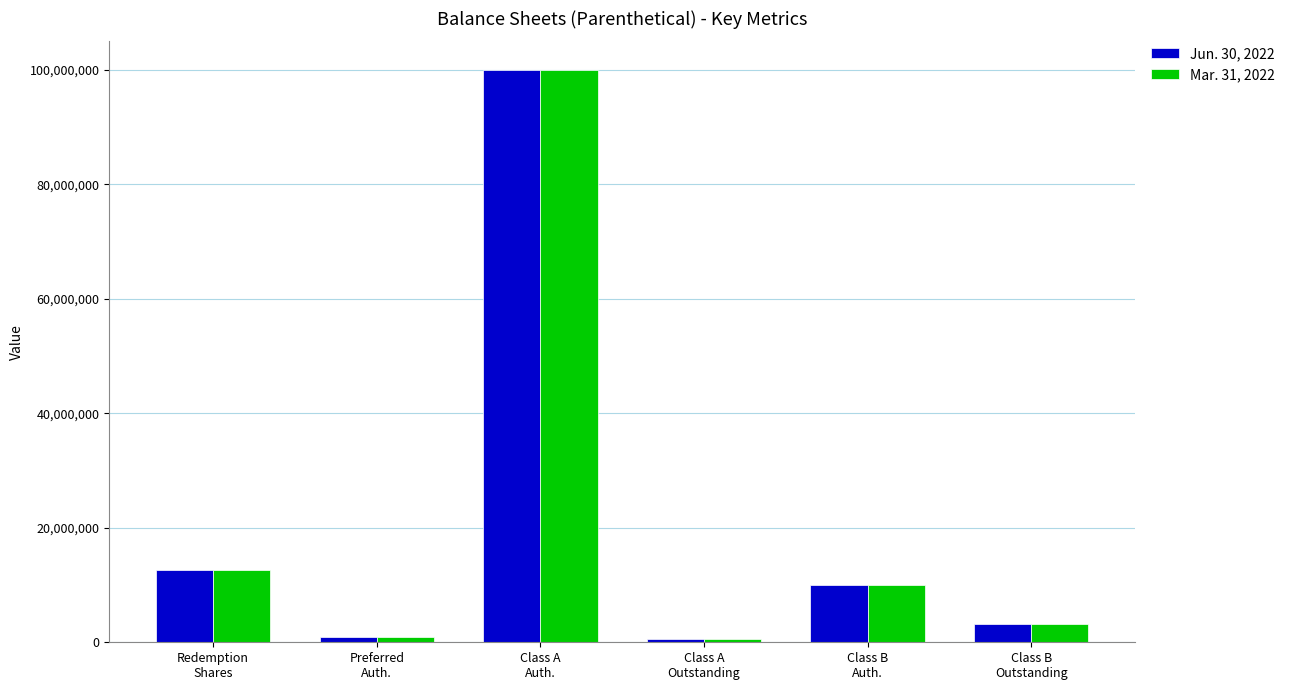

What is the greatest value displayed?

100000000